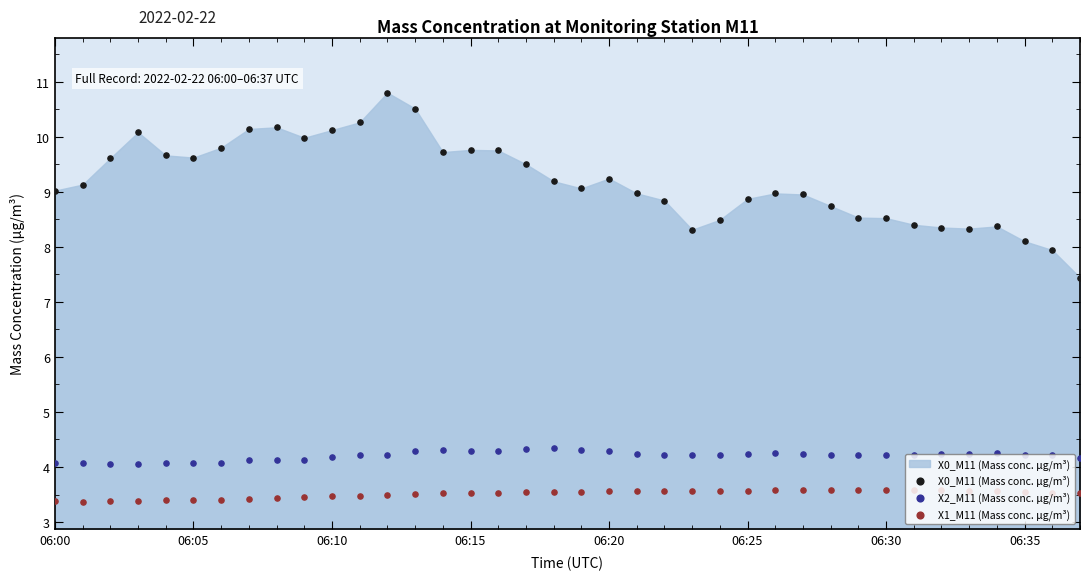

Which series contains the lowest Y value?

X1_M11 (Mass conc. μg/m³)